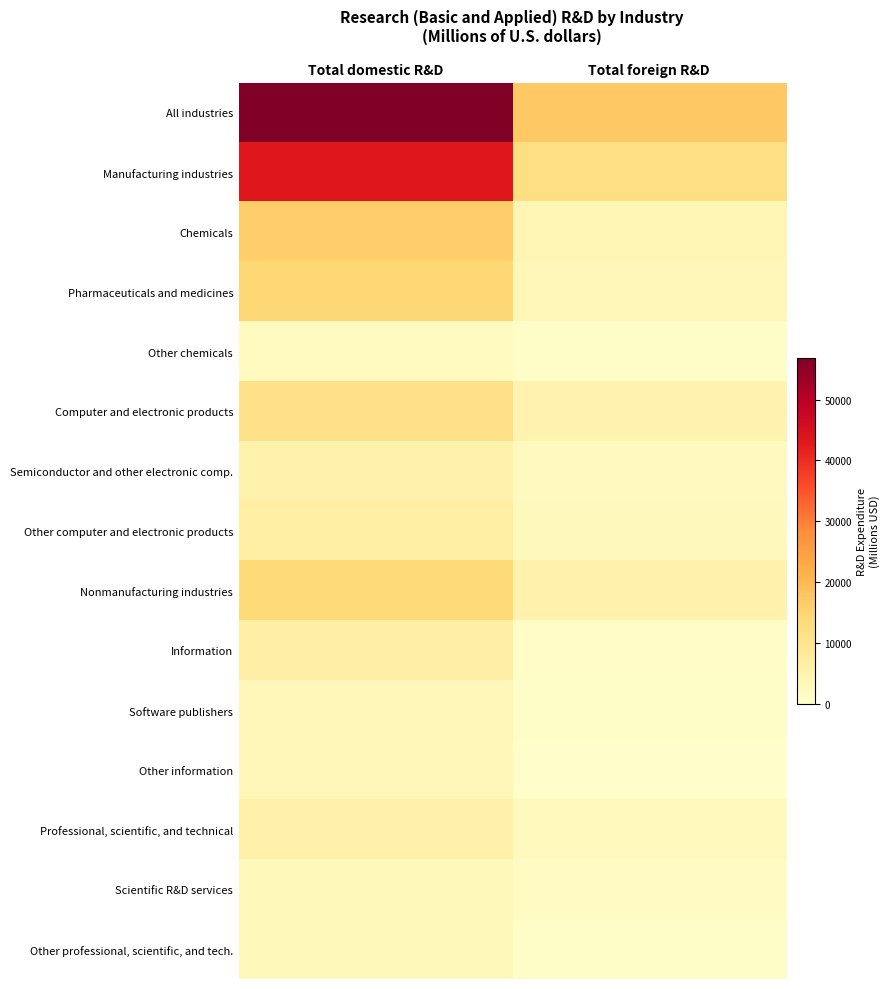

Reading left to right, list all the values displayed in this chart.

All industries: Total domestic R&D=56861	Total foreign R&D=17141
Manufacturing industries: Total domestic R&D=43304	Total foreign R&D=11986
Chemicals: Total domestic R&D=16127	Total foreign R&D=3976
Pharmaceuticals and medicines: Total domestic R&D=14343	Total foreign R&D=3252
Other chemicals: Total domestic R&D=1784	Total foreign R&D=725
Computer and electronic products: Total domestic R&D=11258	Total foreign R&D=4681
Semiconductor and other electronic comp.: Total domestic R&D=5003	Total foreign R&D=2079
Other computer and electronic products: Total domestic R&D=6255	Total foreign R&D=2602
Nonmanufacturing industries: Total domestic R&D=13557	Total foreign R&D=5155
Information: Total domestic R&D=6052	Total foreign R&D=1236
Software publishers: Total domestic R&D=2914	Total foreign R&D=807
Other information: Total domestic R&D=3138	Total foreign R&D=428
Professional, scientific, and technical: Total domestic R&D=5543	Total foreign R&D=2301
Scientific R&D services: Total domestic R&D=2864	Total foreign R&D=1549
Other professional, scientific, and tech.: Total domestic R&D=2679	Total foreign R&D=751